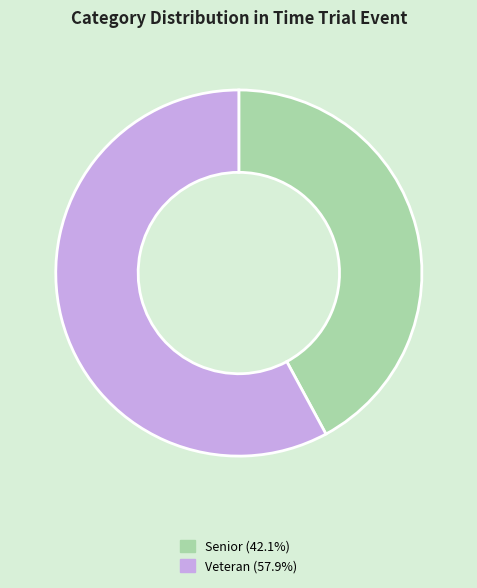

Combined, do Senior and Veteran account for over 50%?

Yes